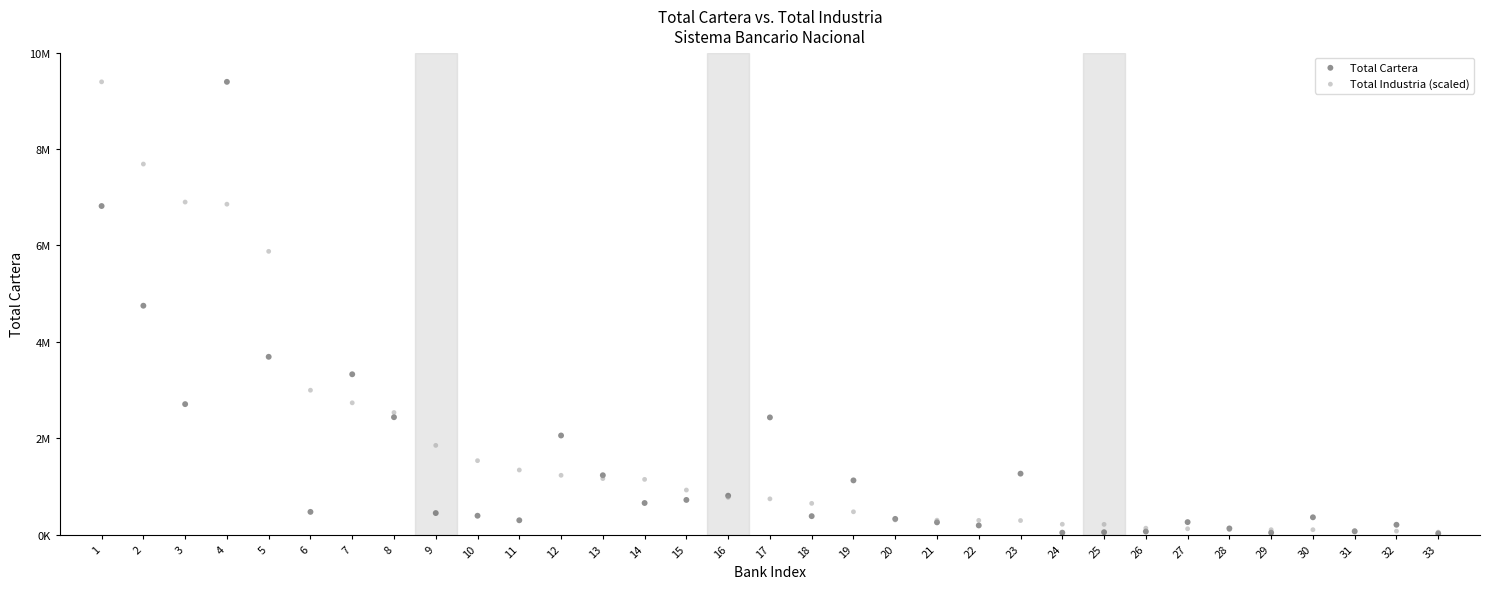

What are all the series names shown in the legend?

Total Cartera, Total Industria (scaled)